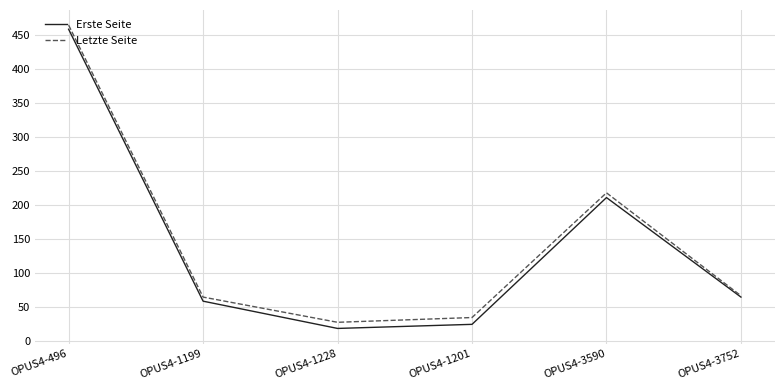

How many categories are shown in the chart?

6